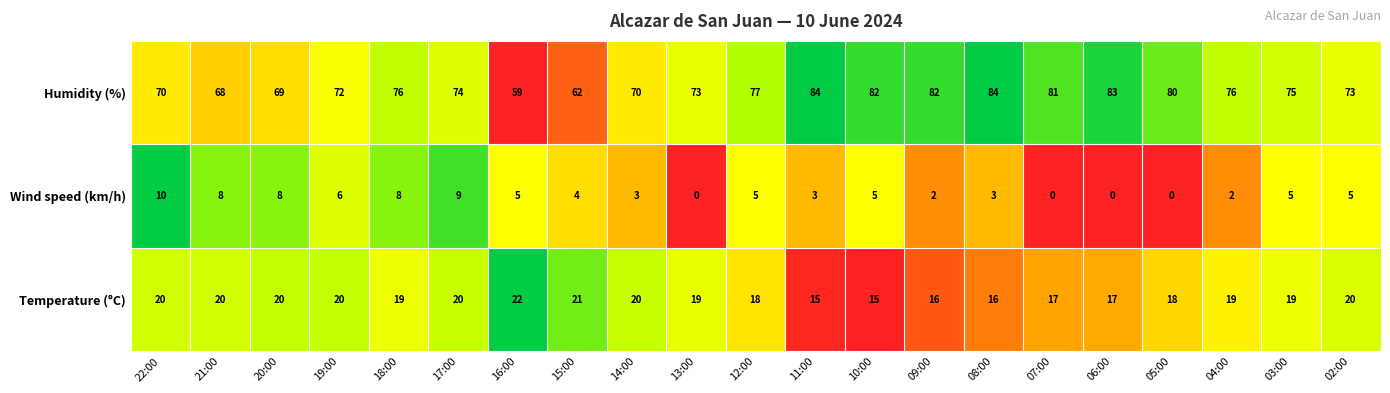

Is it true that the value at 08:00 is 1.0?

True